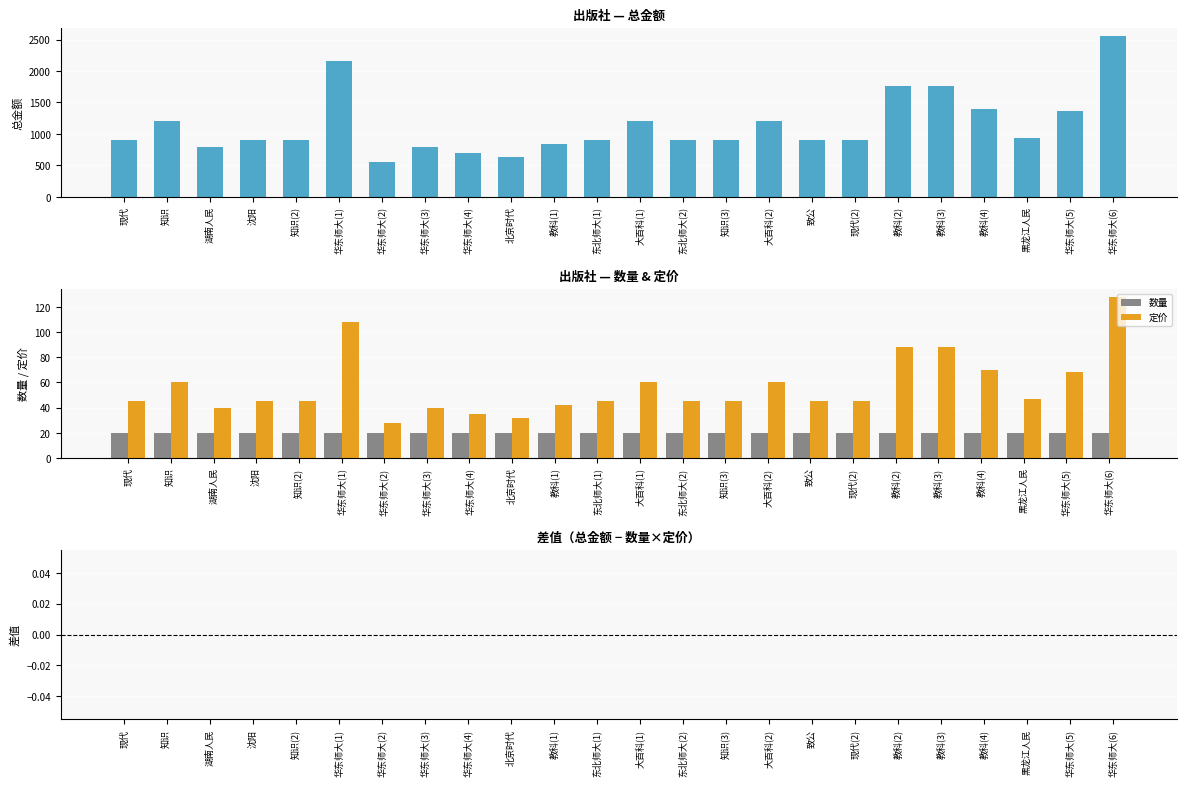

What is the greatest value displayed?

2560.0